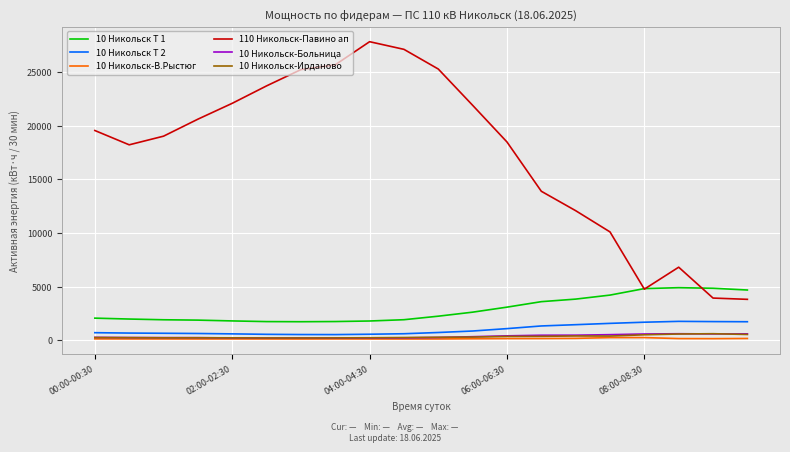

True or false: 10 Никольск Т 1 and 10 Никольск-Больница cross at least once.

False